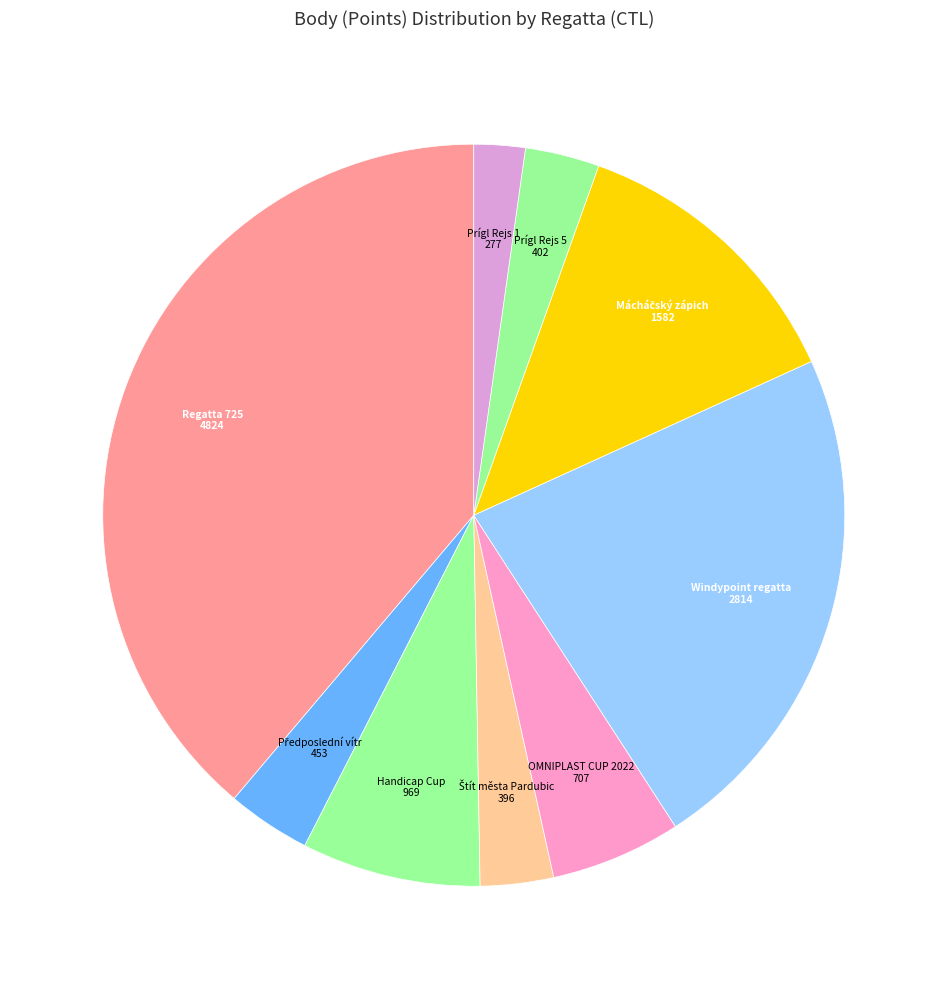

Which slice is the largest?

Regatta 725